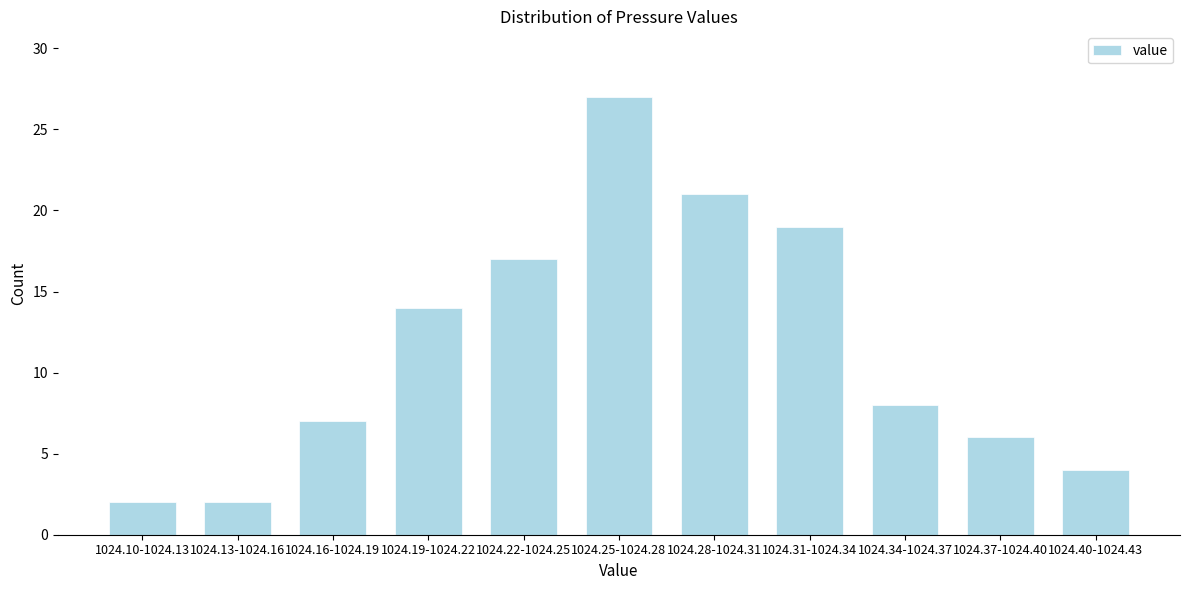

Reading right to left, extract all data points from this chart.

1024.40-1024.43=4	1024.37-1024.40=6	1024.34-1024.37=8	1024.31-1024.34=19	1024.28-1024.31=21	1024.25-1024.28=27	1024.22-1024.25=17	1024.19-1024.22=14	1024.16-1024.19=7	1024.13-1024.16=2	1024.10-1024.13=2